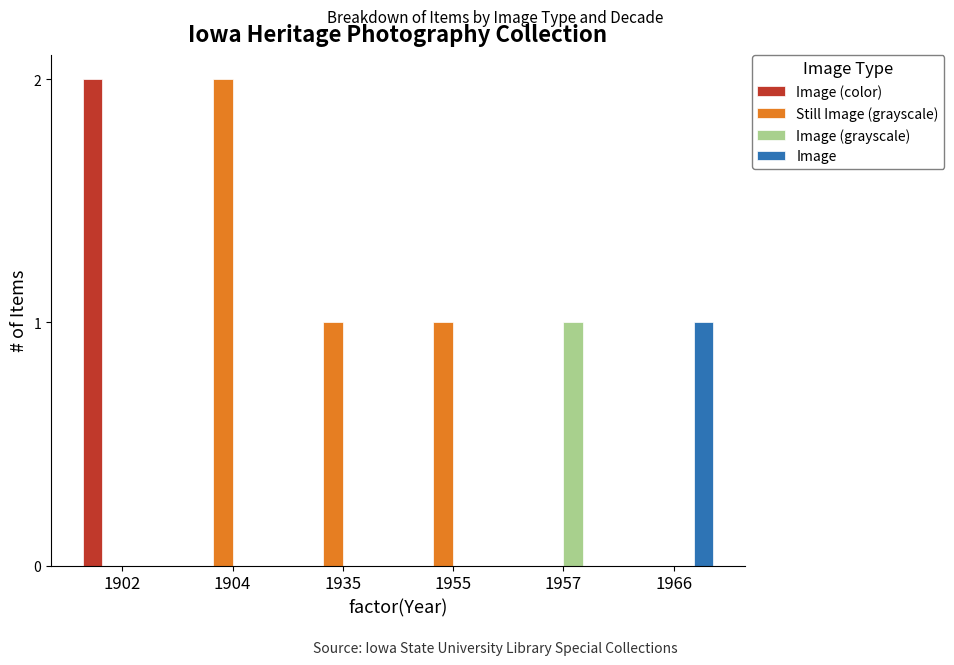

Reading left to right, transcribe all the data shown in this chart.

Image (color): 1902=2	1904=0	1935=0	1955=0	1957=0	1966=0
Still Image (grayscale): 1902=0	1904=2	1935=1	1955=1	1957=0	1966=0
Image (grayscale): 1902=0	1904=0	1935=0	1955=0	1957=1	1966=0
Image: 1902=0	1904=0	1935=0	1955=0	1957=0	1966=1